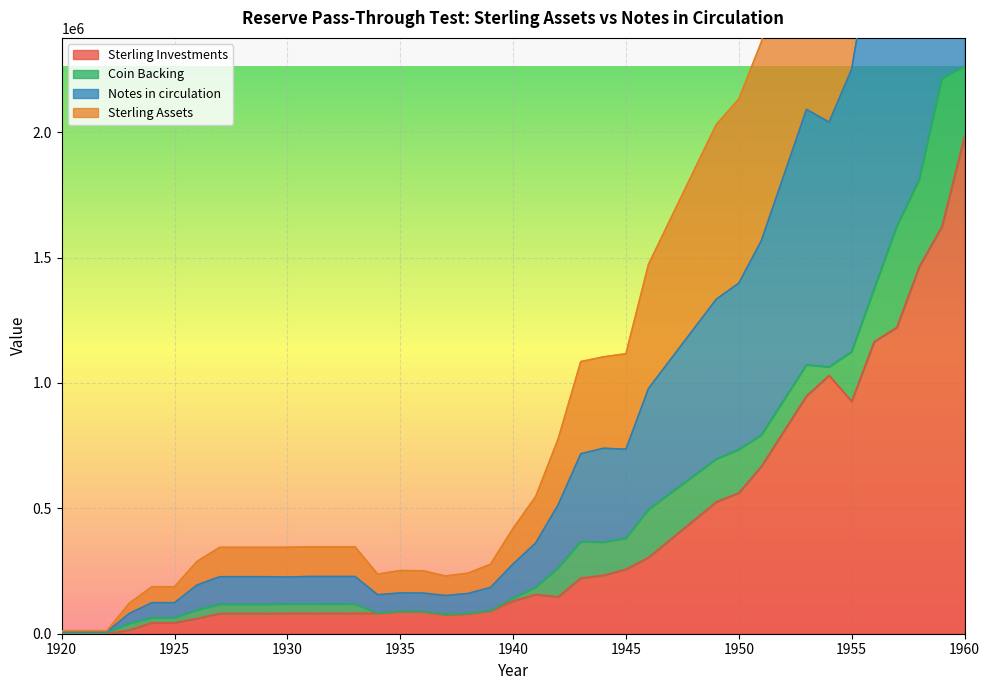

What is the spread (max minus min) of values at 1954?

1009986.7